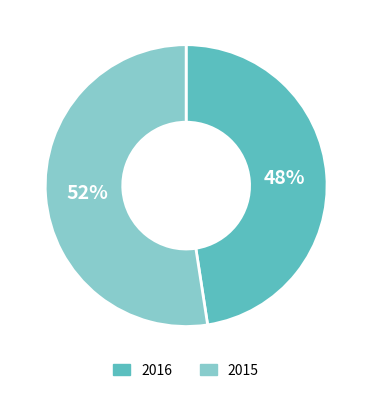

Which category has the biggest portion of the pie?

2015